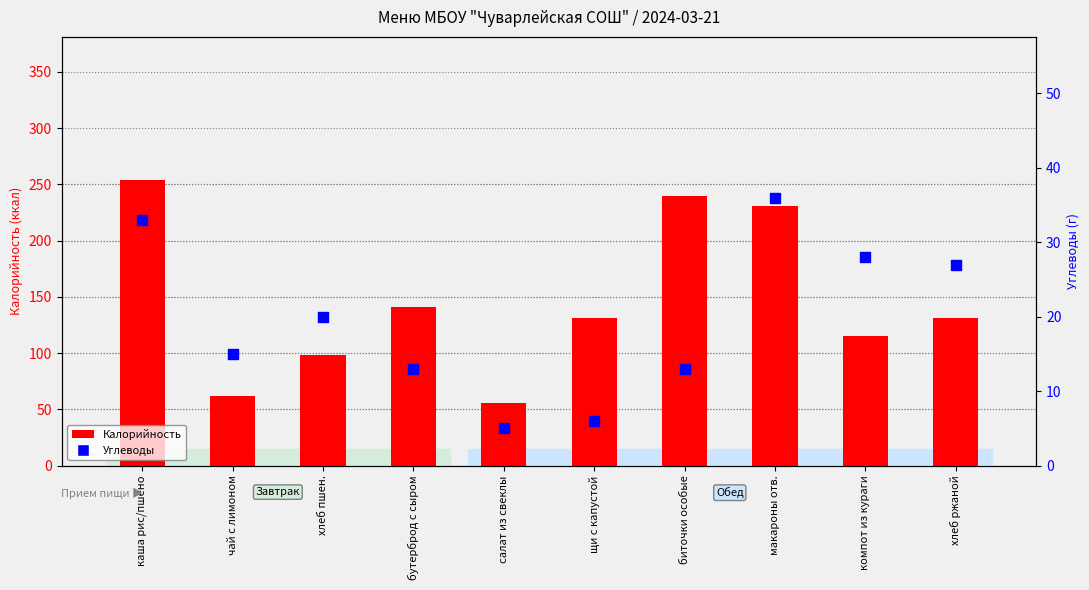

Which series has the largest total across all categories?

Калорийность